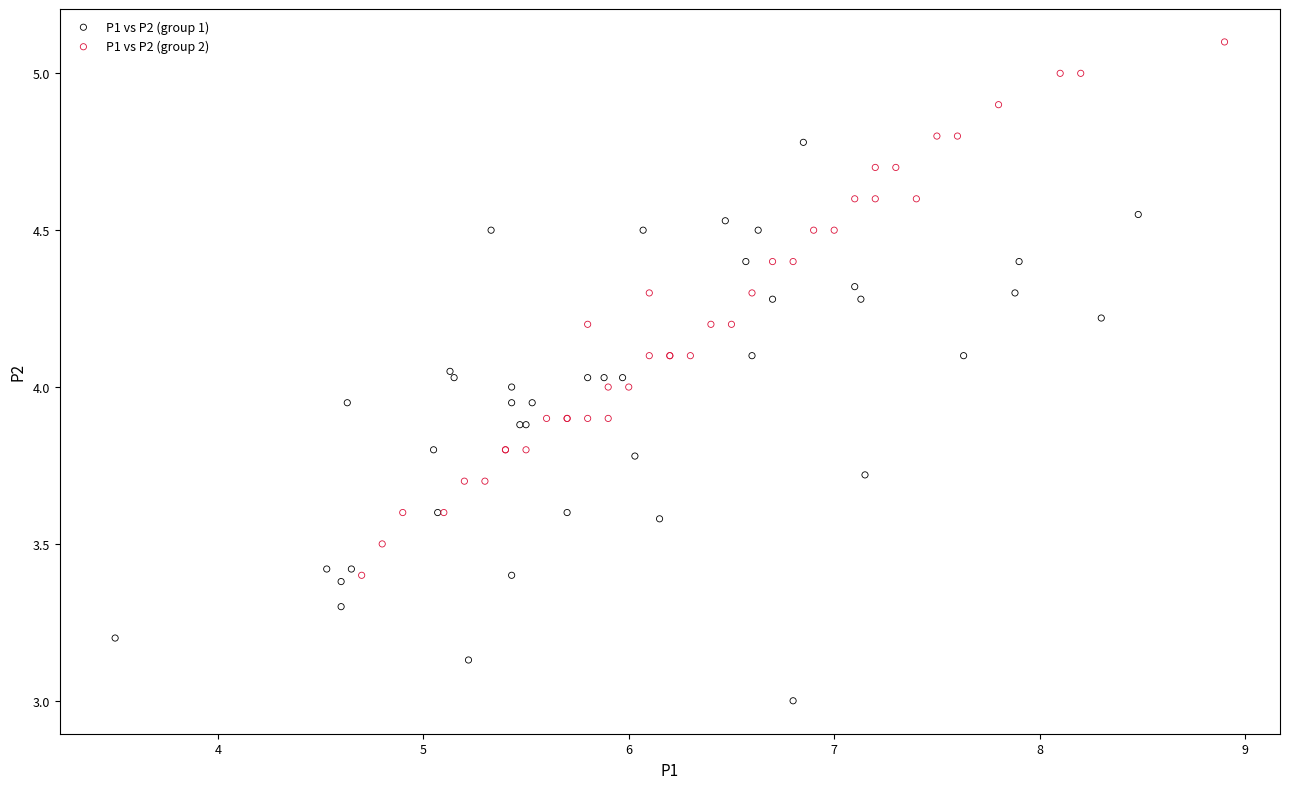

Which series reaches the minimum Y coordinate?

P1 vs P2 (group 1)